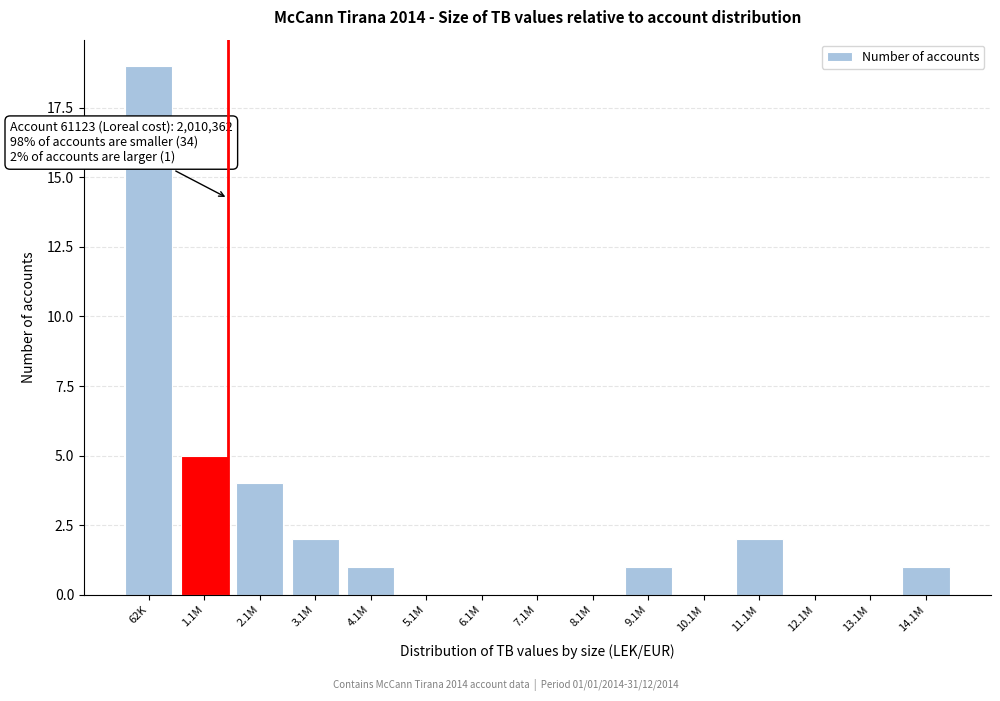

Reading left to right, transcribe all the data shown in this chart.

62K=19	1.1M=5	2.1M=4	3.1M=2	4.1M=1	5.1M=0	6.1M=0	7.1M=0	8.1M=0	9.1M=1	10.1M=0	11.1M=2	12.1M=0	13.1M=0	14.1M=1